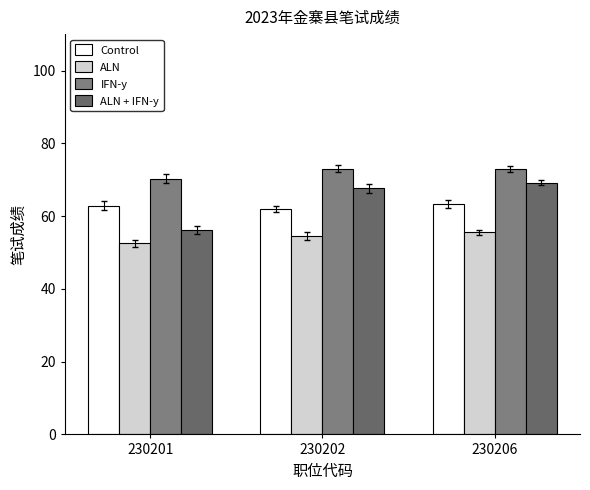

Reading left to right, list all the values displayed in this chart.

Control: 230201=62.9	230202=61.9	230206=63.3
ALN: 230201=52.5	230202=54.4	230206=55.5
IFN-y: 230201=70.3	230202=73.0	230206=72.9
ALN + IFN-y: 230201=56.2	230202=67.6	230206=69.2